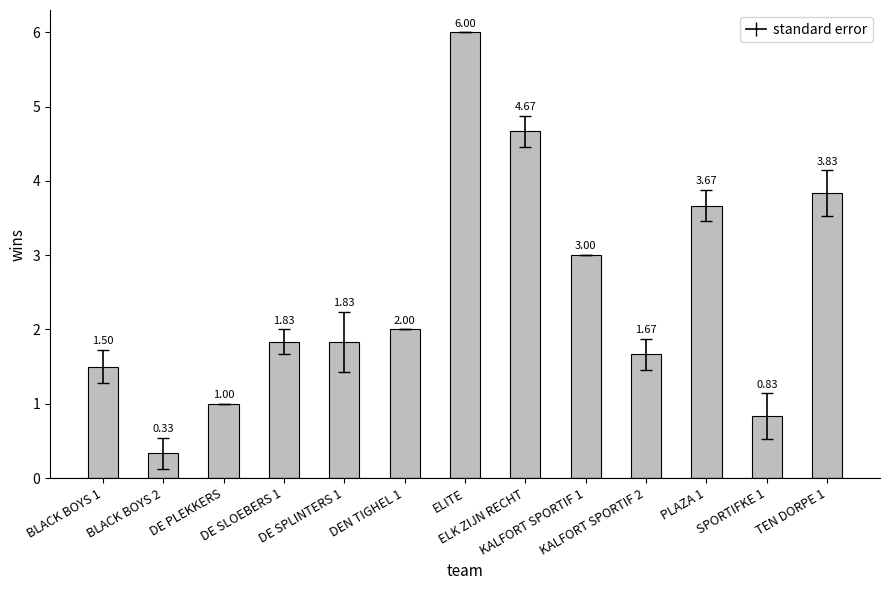

What is the difference between the maximum and minimum values?

5.7